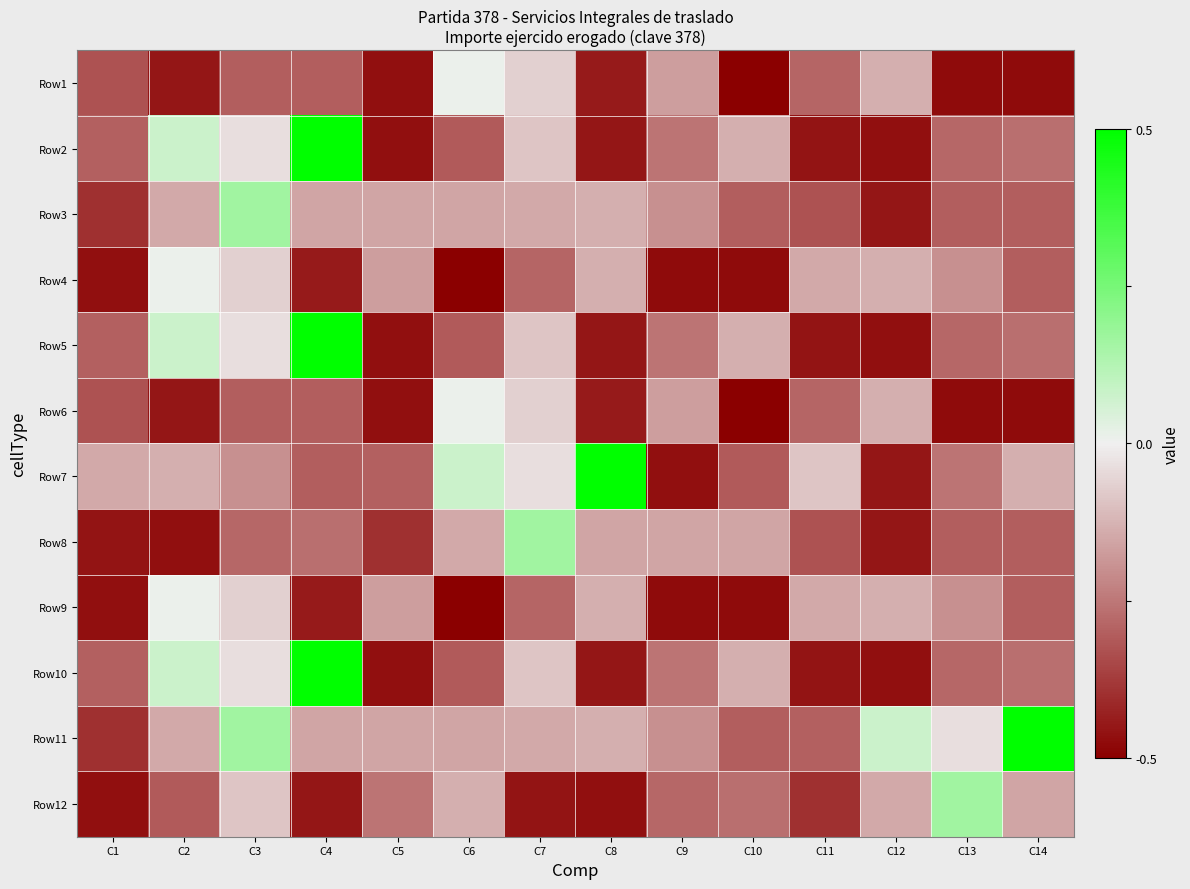

Which has a higher value, C14 or C9?

C9